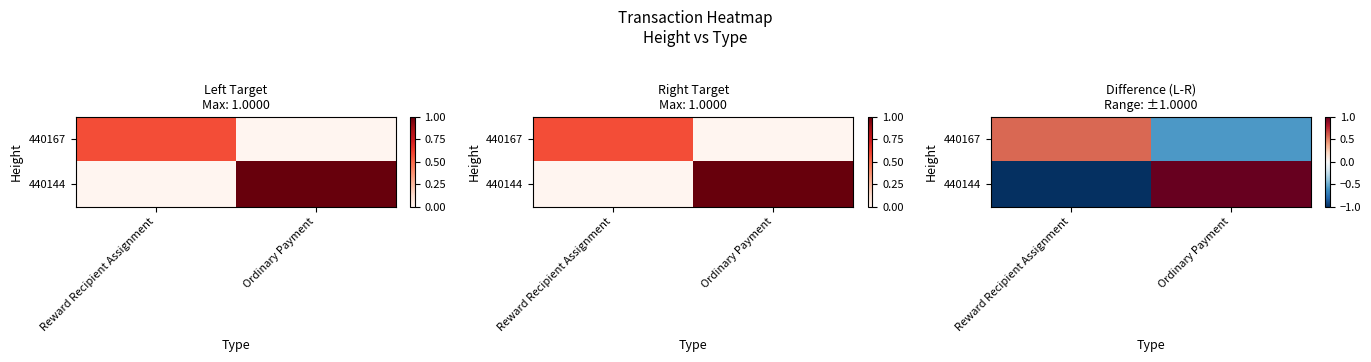

How many 440167 values are between 0 and 1?

1